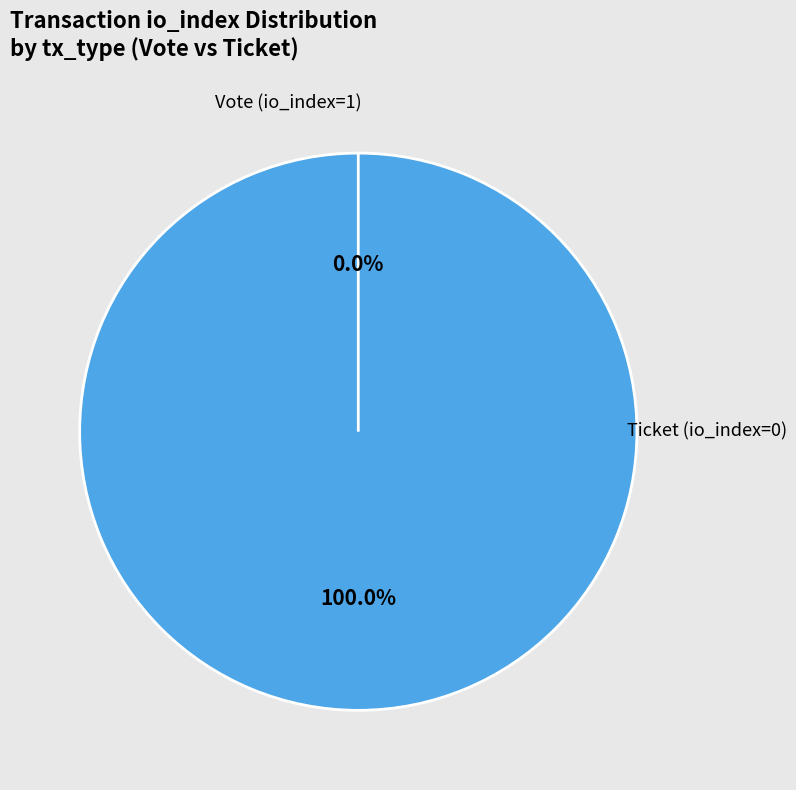

Rank the categories by value from highest to lowest.

Vote (io_index=1), Ticket (io_index=0)